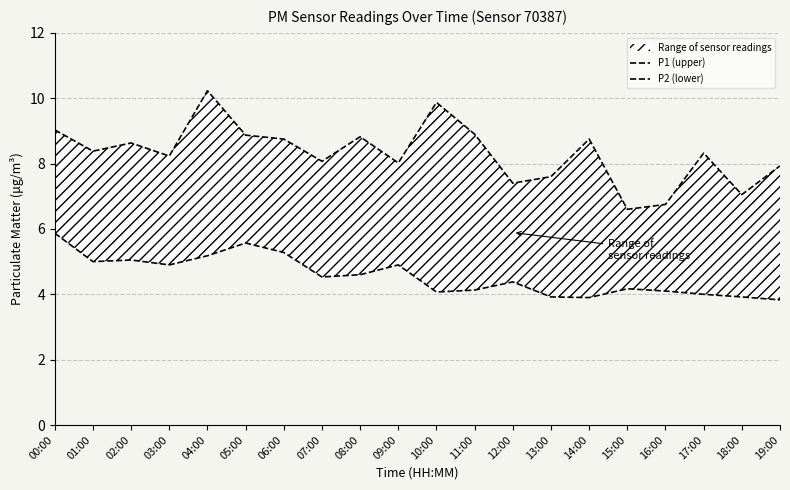

At which category does P2 (lower) reach its first local valley?

01:00